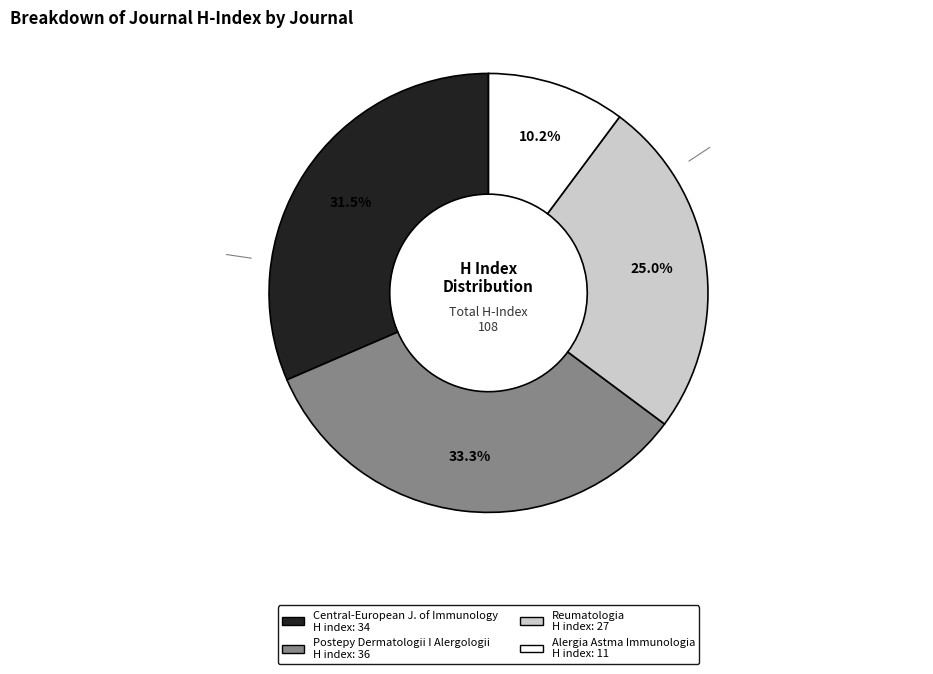

Is there a majority slice in this chart?

No